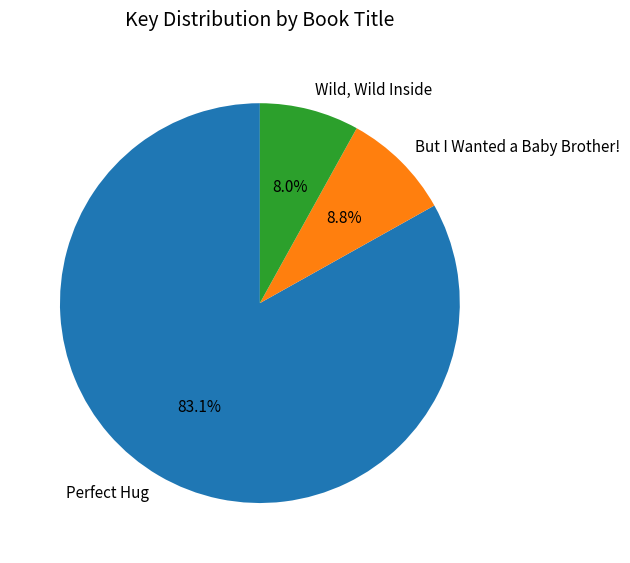

True or false: Perfect Hug accounts for 83% of the total.

True